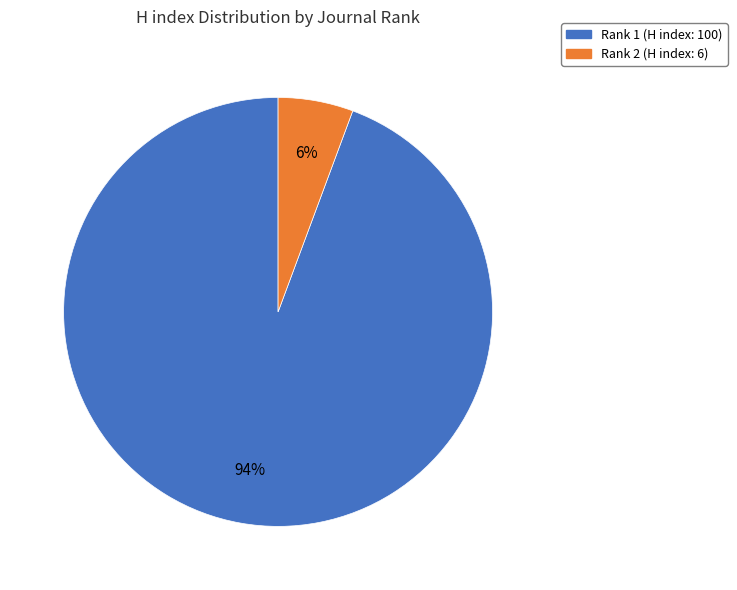

To the nearest percent, what percentage of the pie is Rank 1 (H index: 100)?

94%